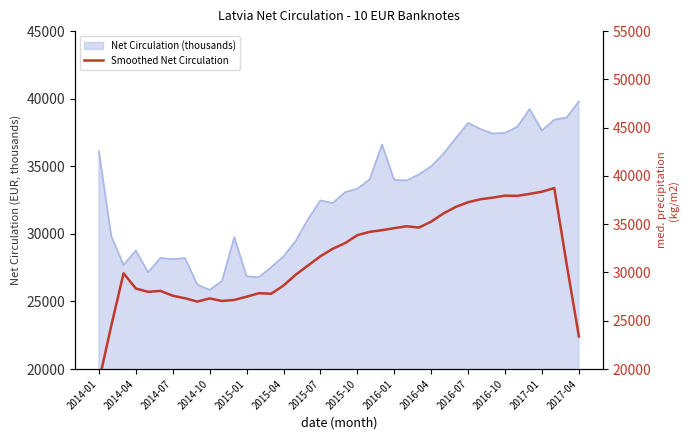

What is the difference between the maximum and minimum values?

20013.3